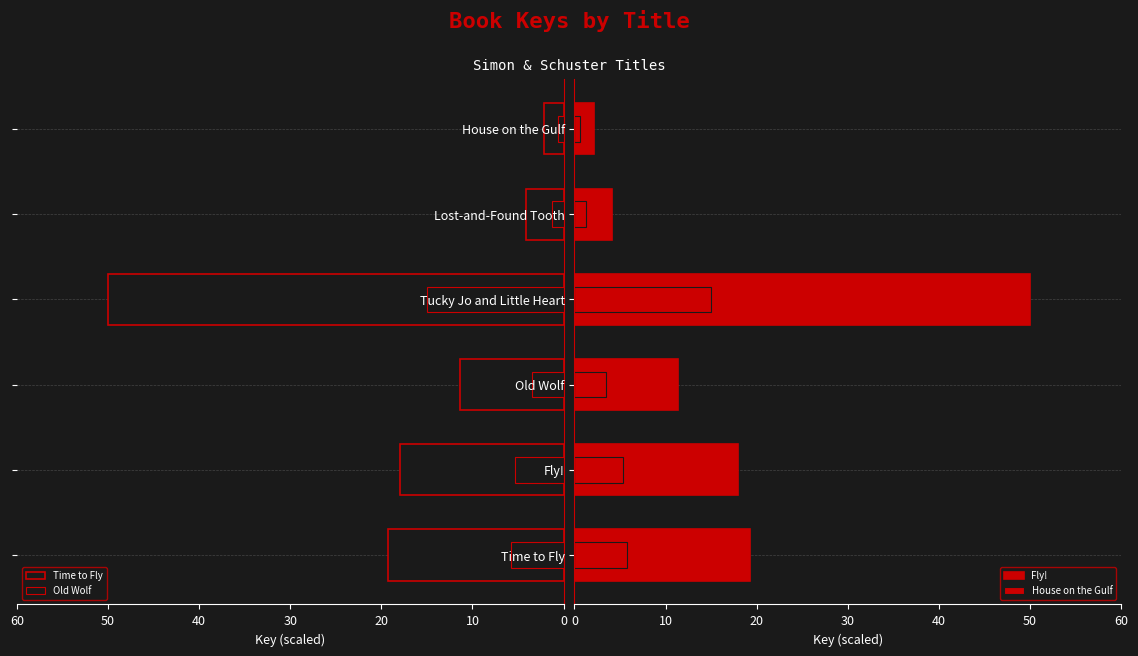

What is the value of the Old Wolf bar at the 6th from the left?

0.6